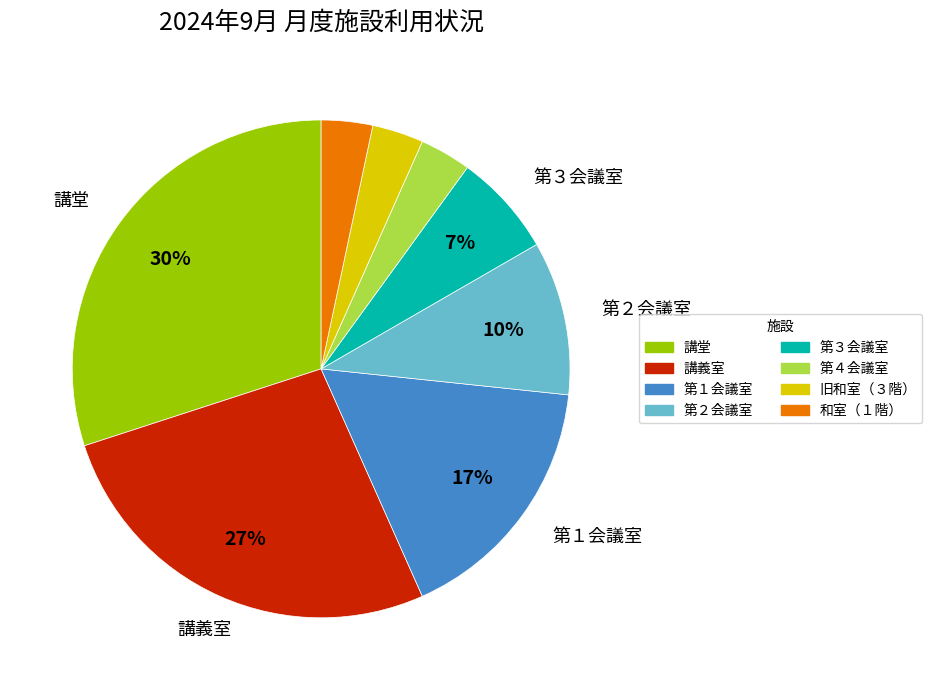

Is there a majority slice in this chart?

No